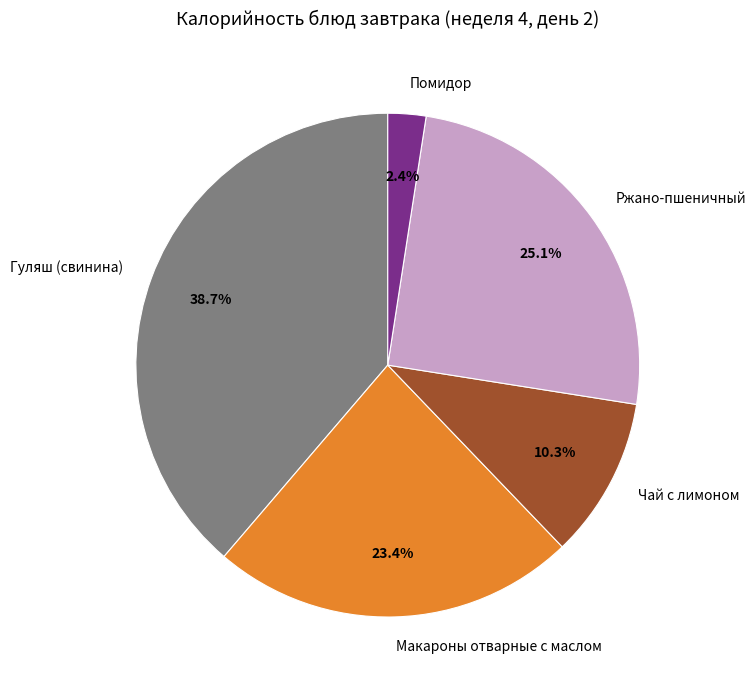

Is it true that Чай с лимоном is 1% of the pie?

False